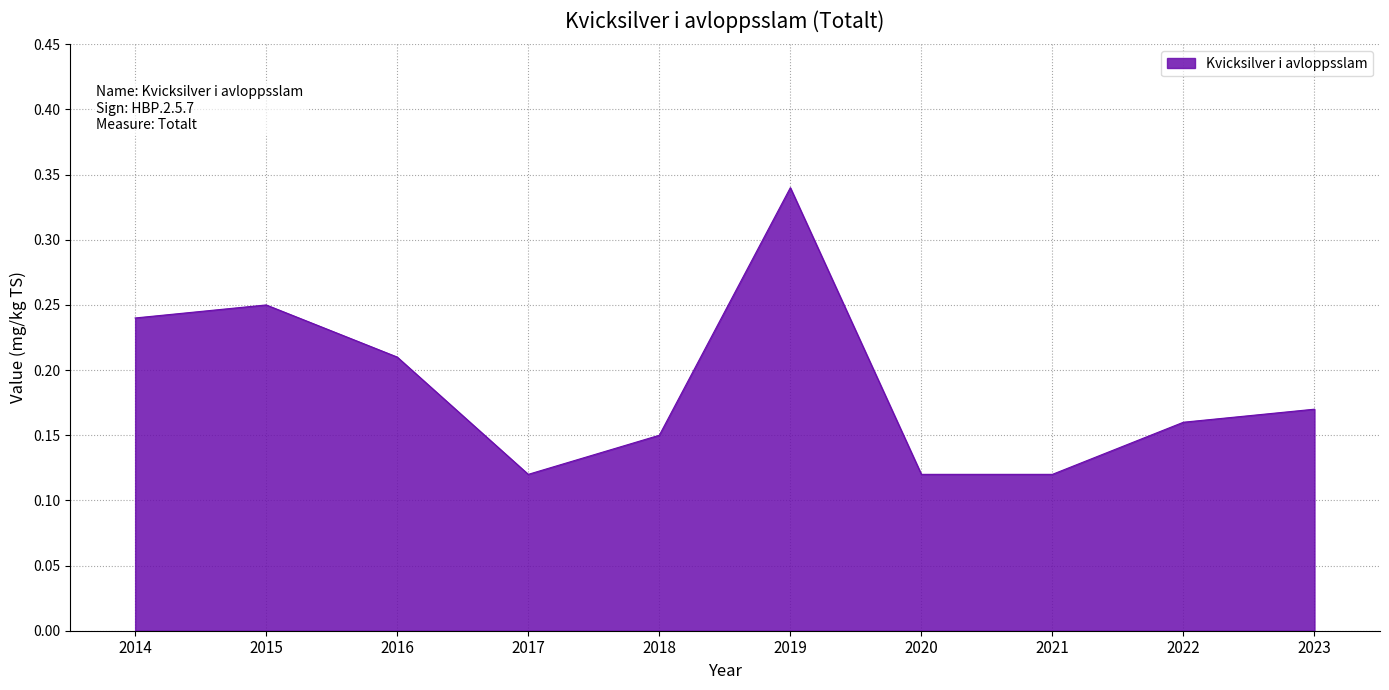

The value at 2017 is 0.2. True or false?

False